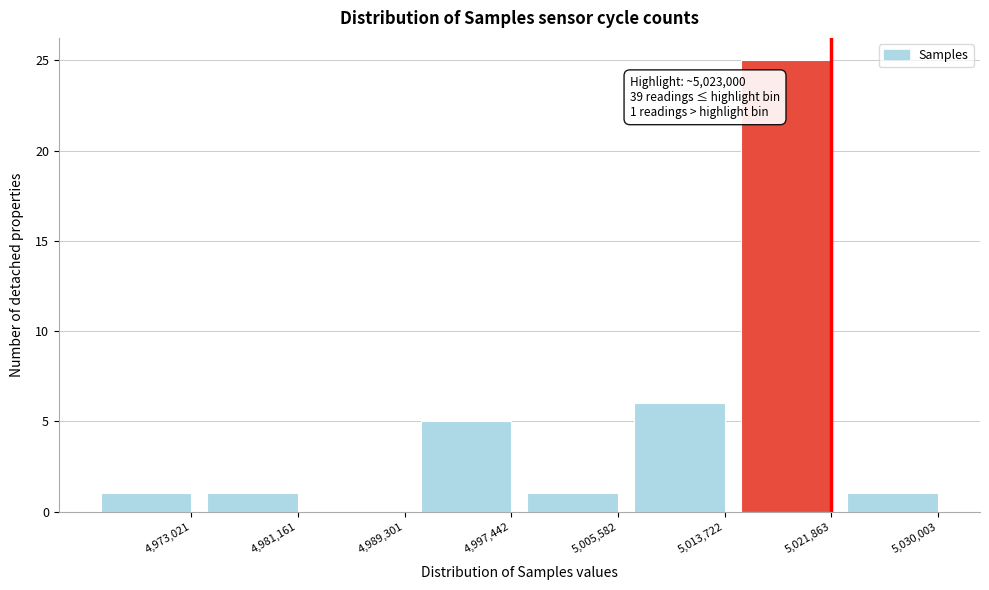

Reading left to right, what are all the values shown in this chart?

4,973,021=1	4,981,161=1	4,989,301=0	4,997,442=5	5,005,582=1	5,013,722=6	5,021,863=25	5,030,003=1